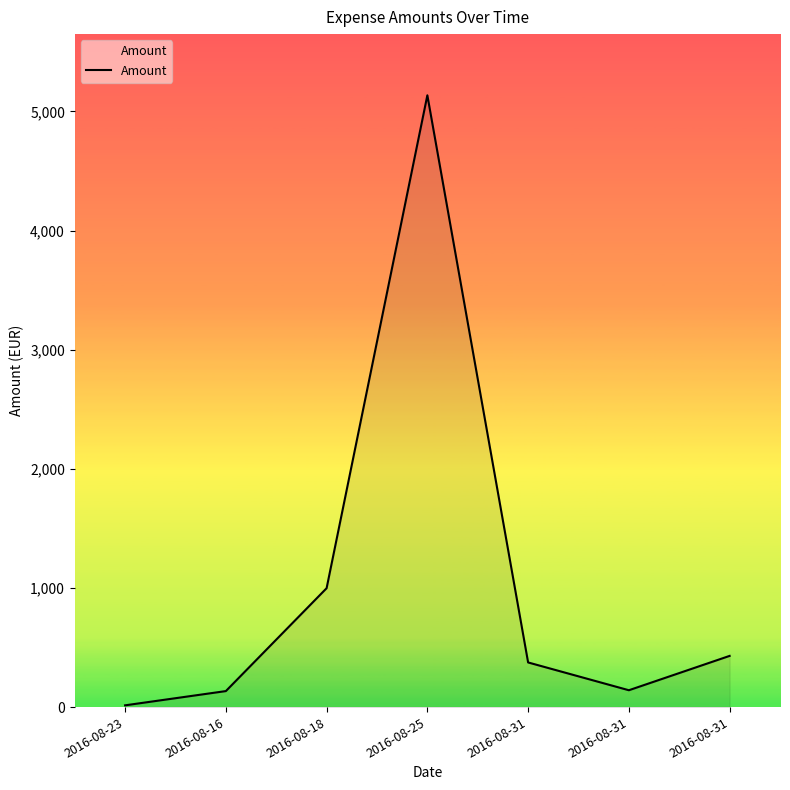

List the labels in order of value, smallest first.

2016-08-23, 2016-08-16, 2016-08-31, 2016-08-31, 2016-08-31, 2016-08-18, 2016-08-25